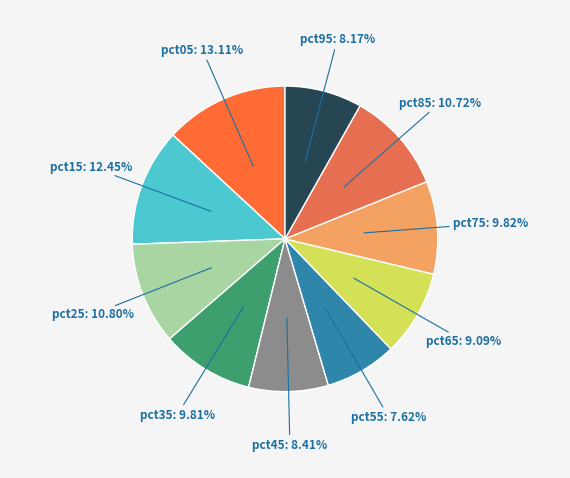

Is it true that pct55 is 8% of the pie?

True